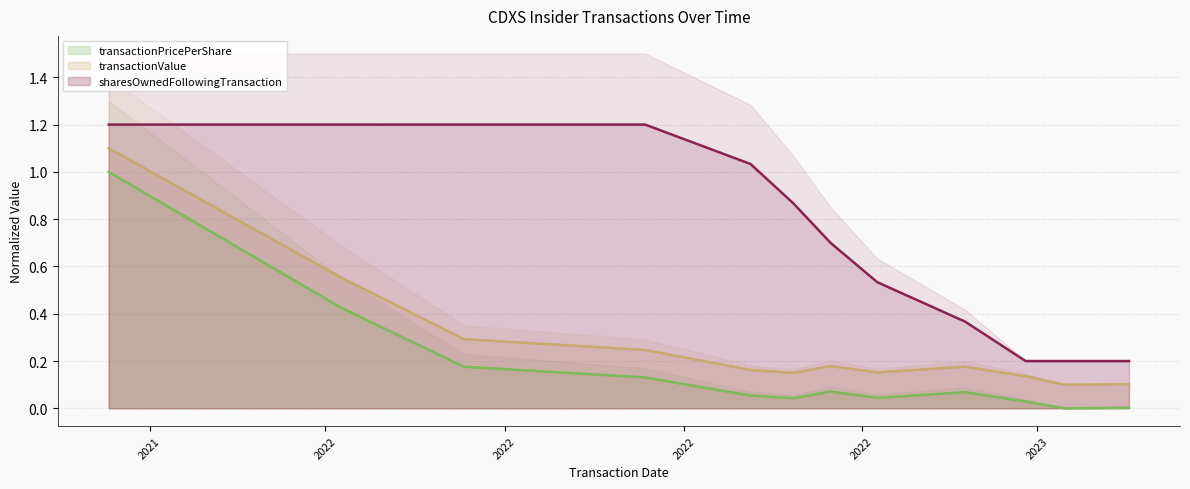

Which series has the largest range (max minus min)?

transactionPricePerShare